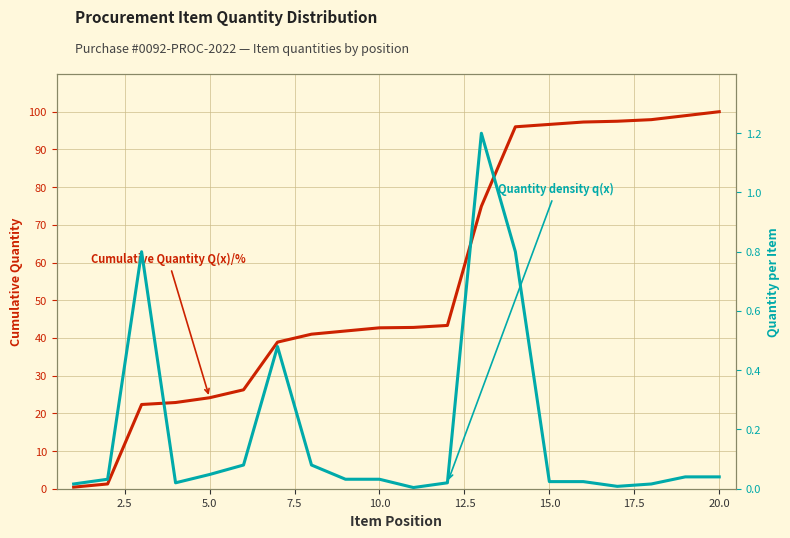

What is the sum of all Quantity density q(x) values?

3.8